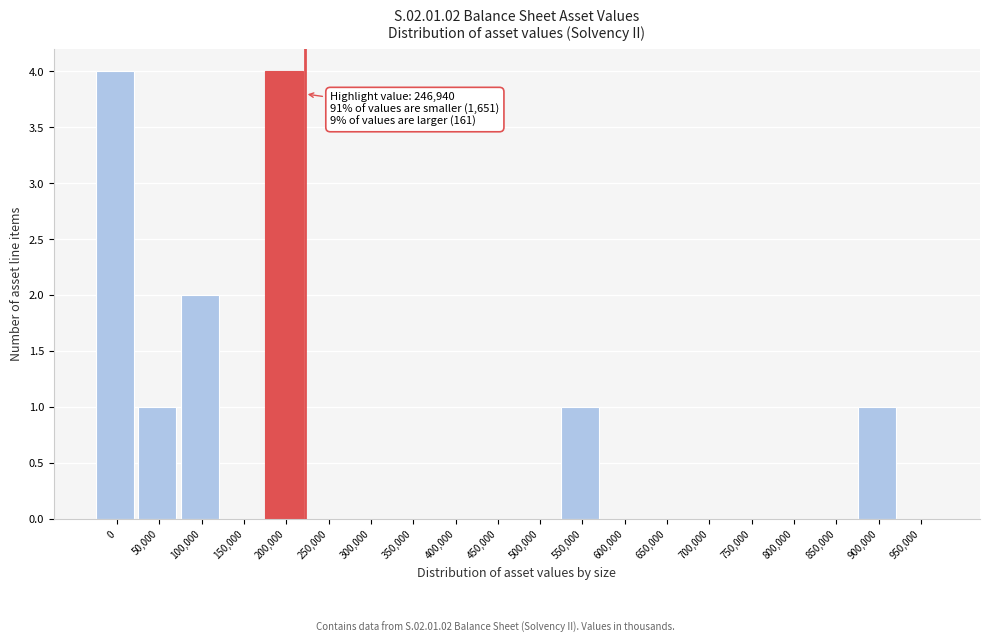

Reading left to right, what are all the values shown in this chart?

0=4	50,000=1	100,000=2	150,000=0	200,000=4	250,000=0	300,000=0	350,000=0	400,000=0	450,000=0	500,000=0	550,000=1	600,000=0	650,000=0	700,000=0	750,000=0	800,000=0	850,000=0	900,000=1	950,000=0